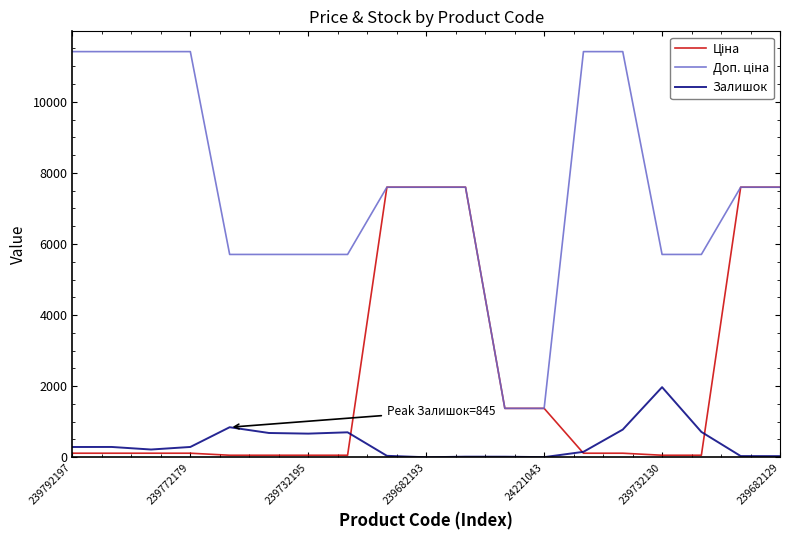

What is the greatest value displayed?

11410.0